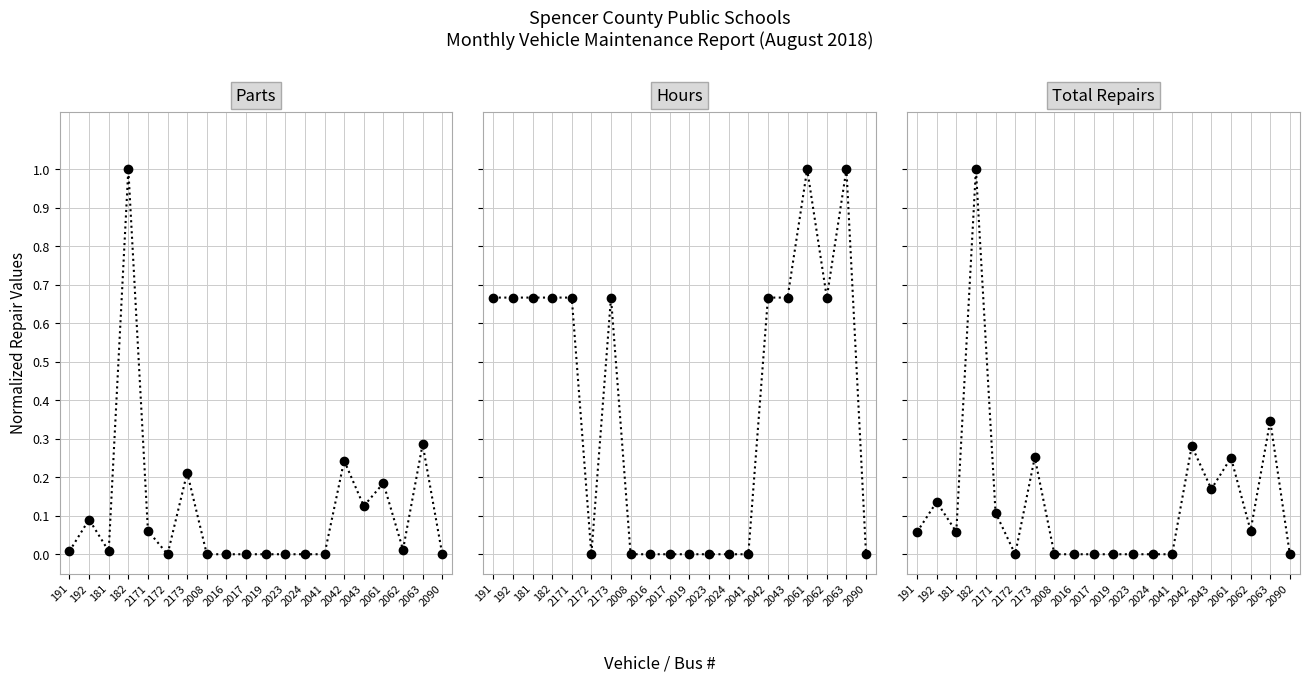

Count the number of categories in the chart.

20